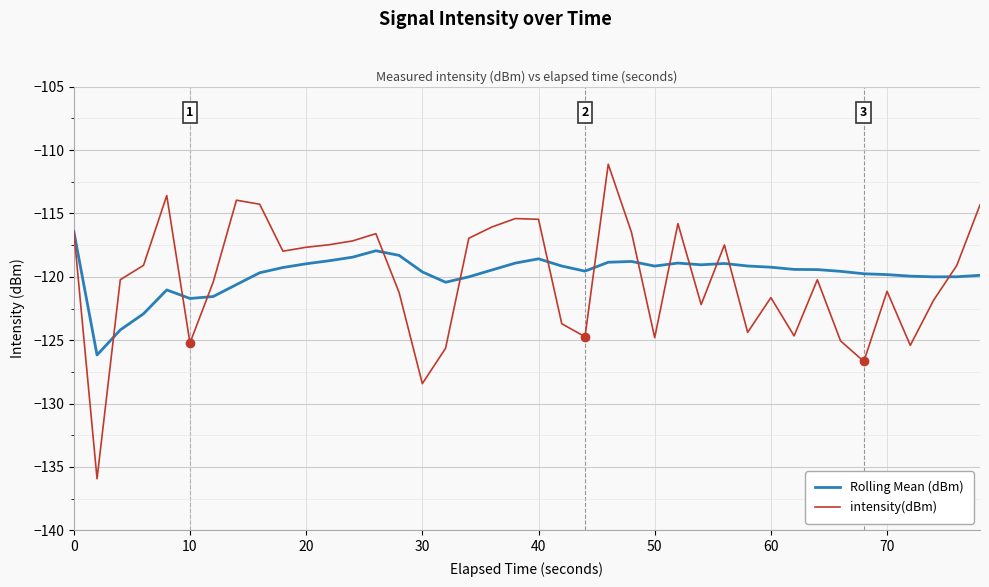

Rank the series by their maximum value, from lowest to highest.

Rolling Mean (dBm), intensity(dBm)